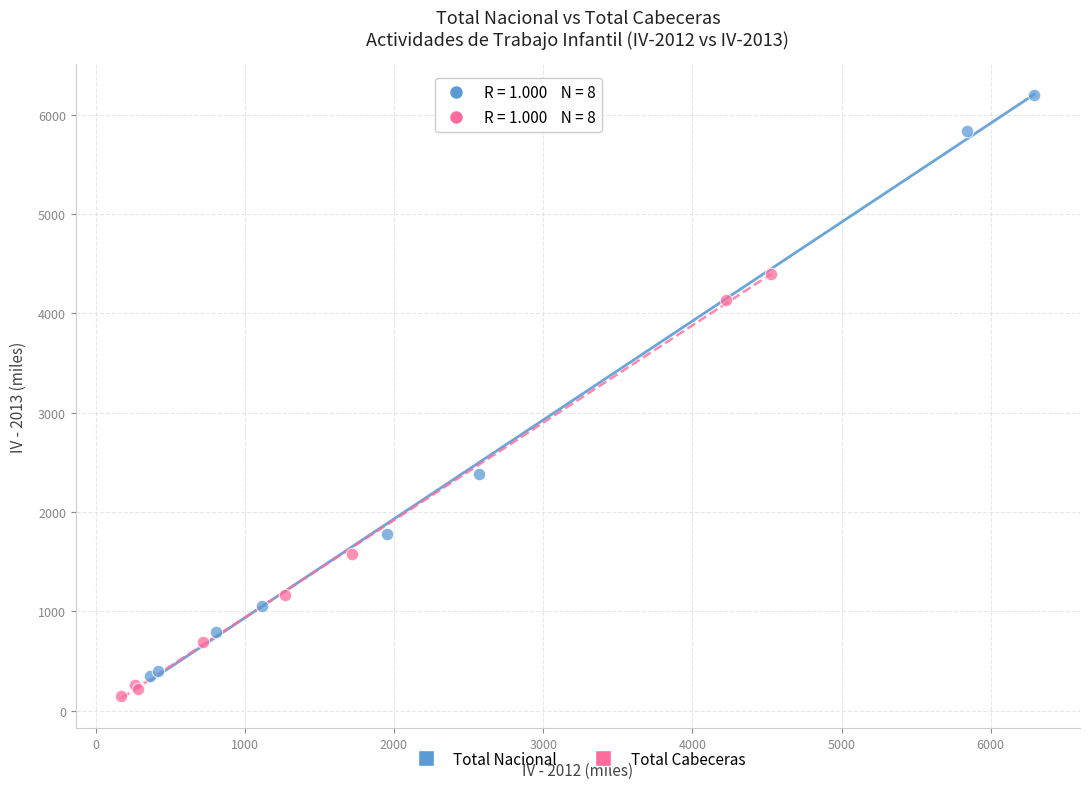

Which series reaches the maximum Y coordinate?

Total Nacional